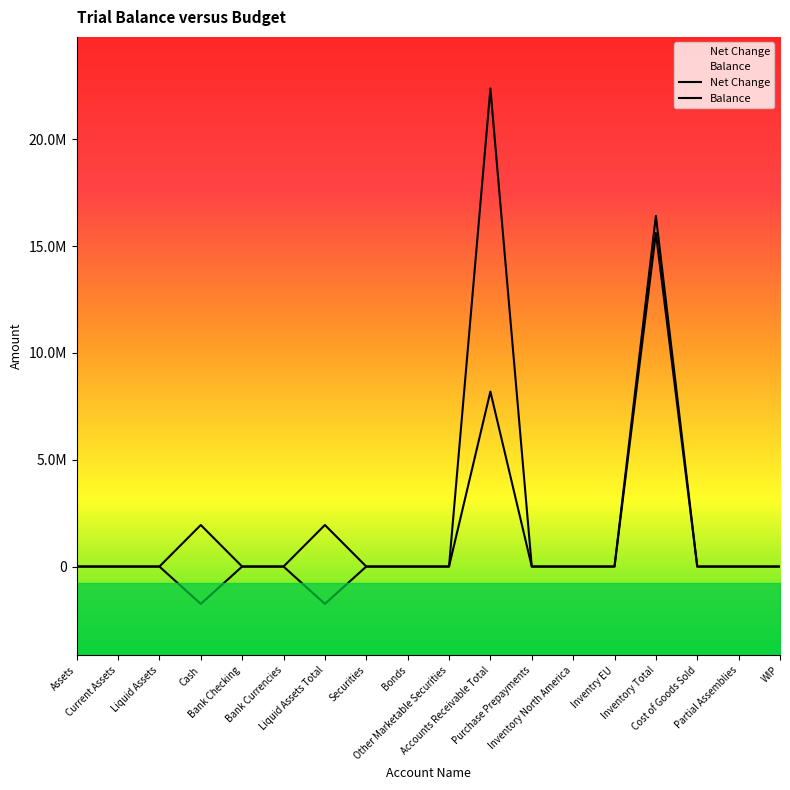

Between Current Assets and Bank Currencies, which series saw the biggest shift?

Net Change